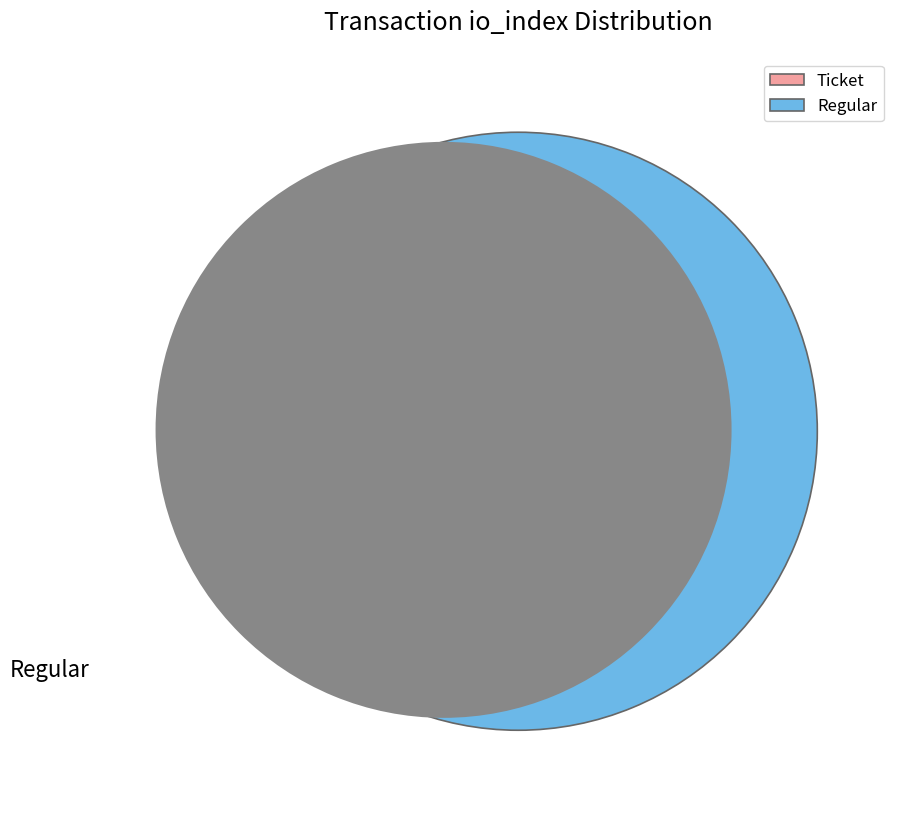

What is the smallest slice in the pie chart?

Ticket